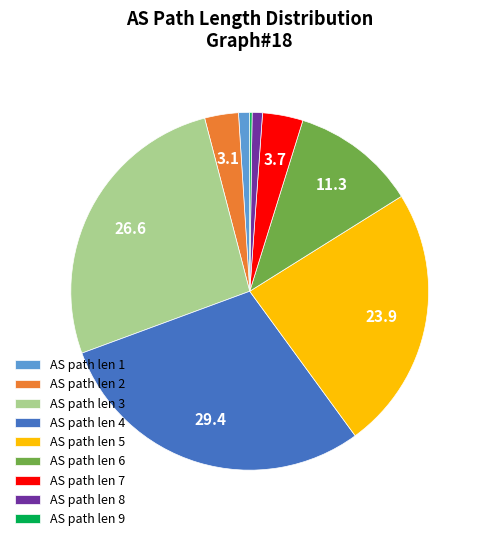

Combined, do AS path len 2 and AS path len 7 account for over 50%?

No